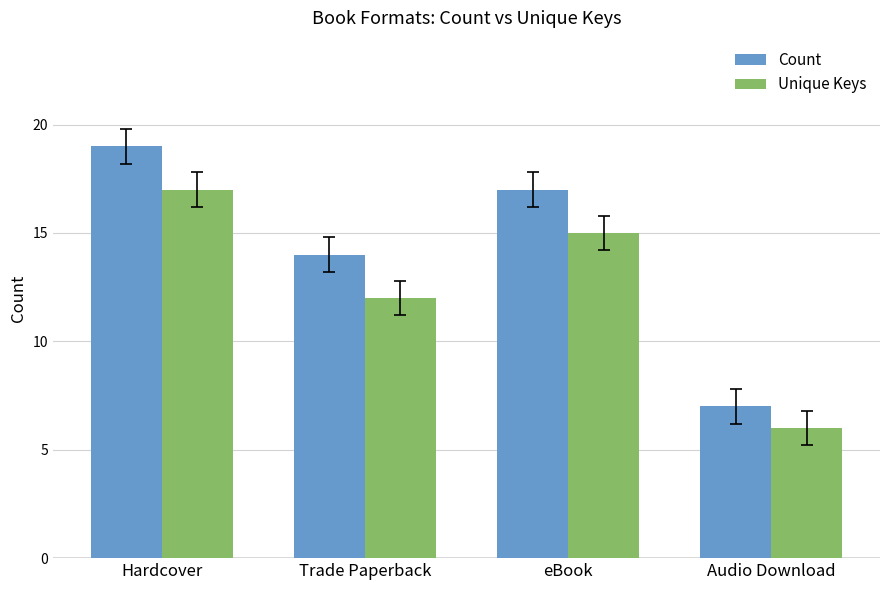

What is the value of the Count bar at the 4th from the left?

7